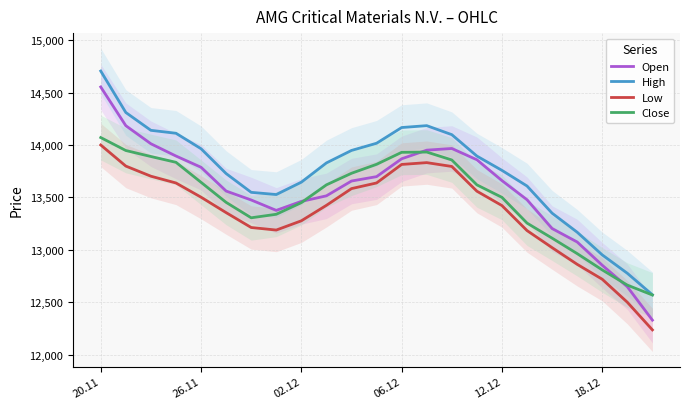

What is the sum of the High values at 26.11 and 20.11?

28670.3